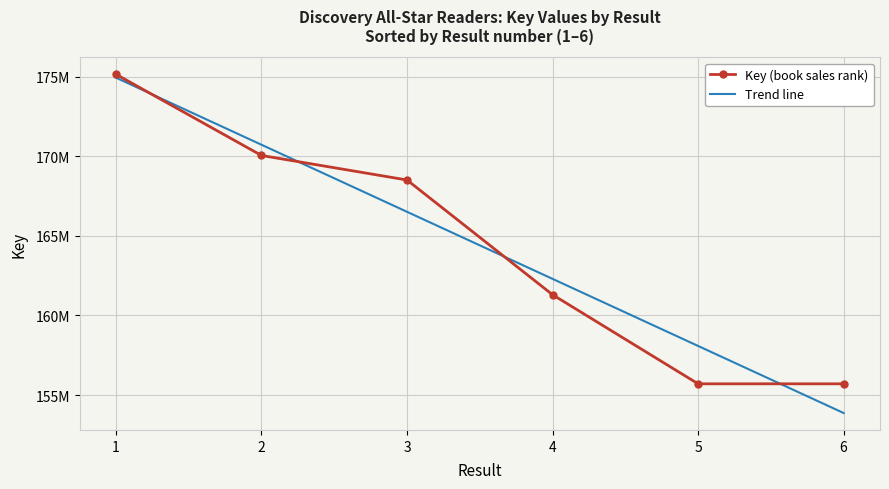

Which series changed the most between 3 and 4?

Key (book sales rank)